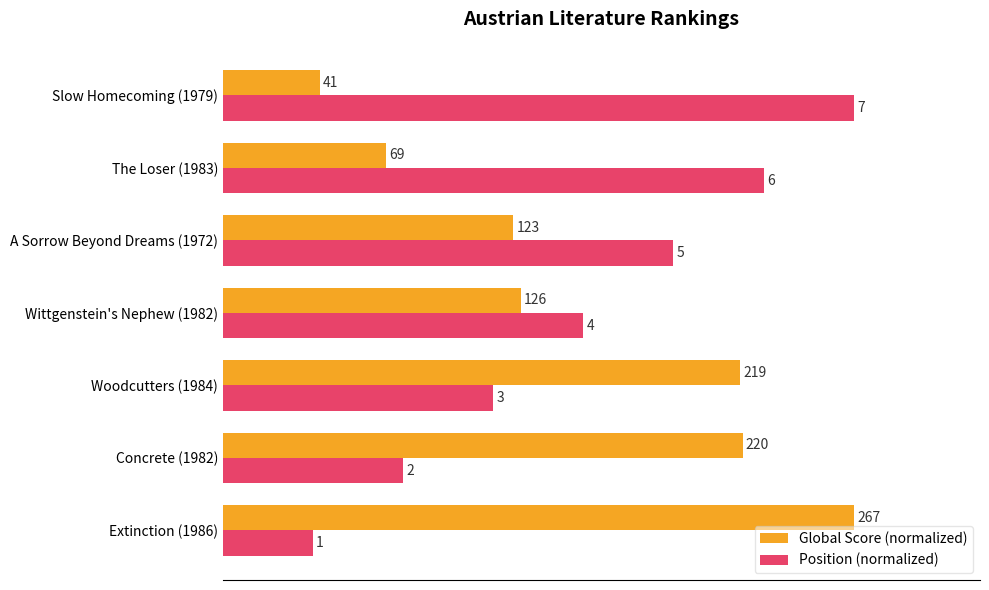

Which series has the largest range (max minus min)?

Position (normalized)